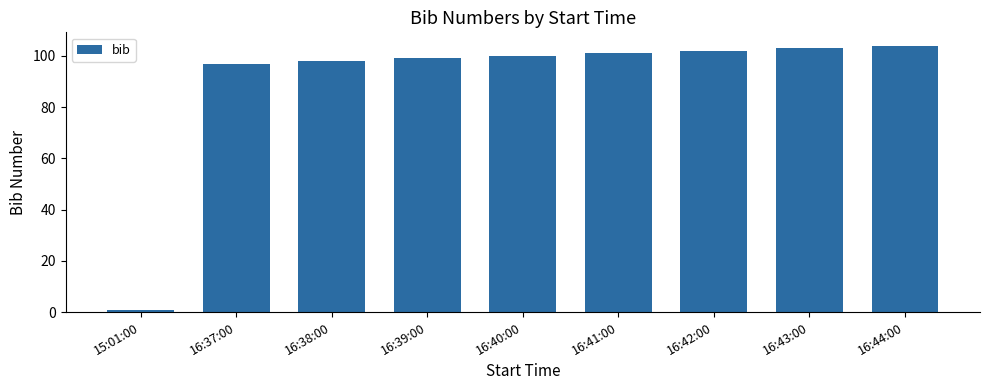

What value does the data have at 16:43:00, to the nearest 50?

100